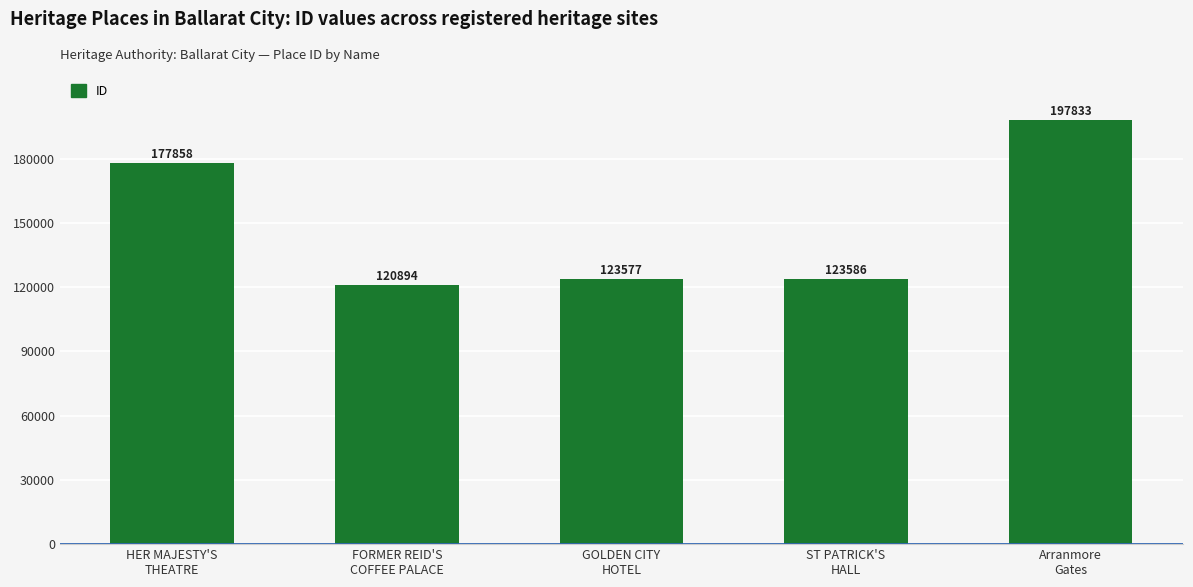

What is the value of the 5th bar from the left?

197833